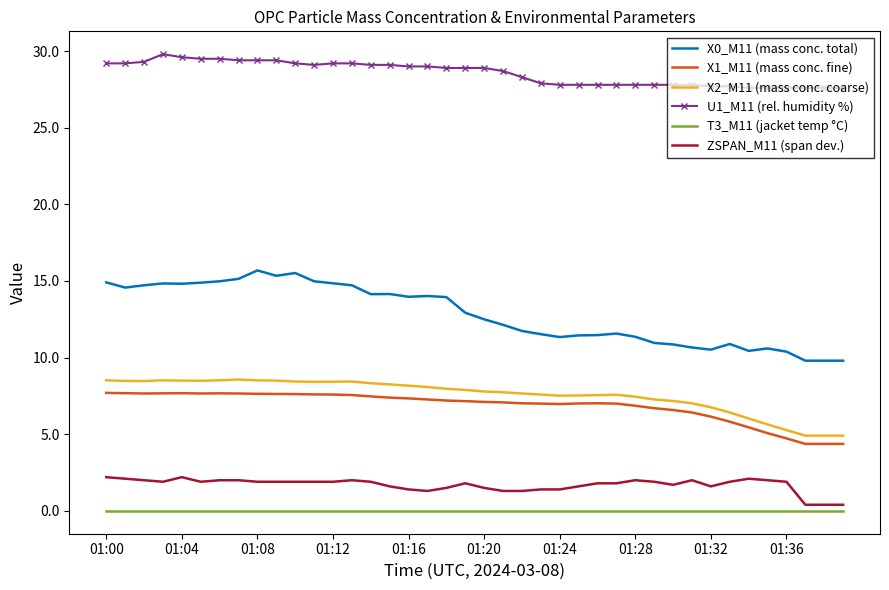

Which series has the largest total across all categories?

U1_M11 (rel. humidity %)